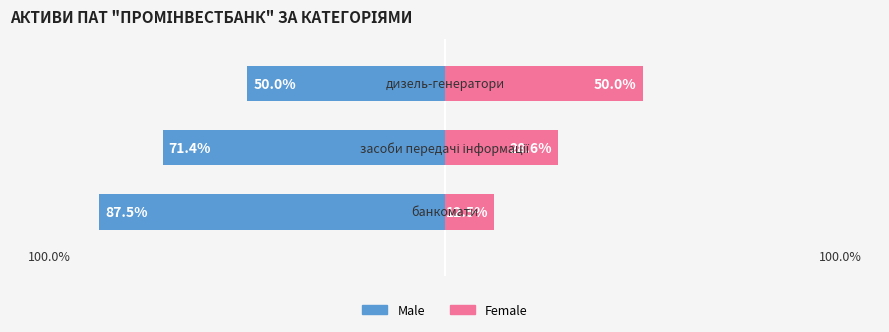

Reading left to right, extract all data points from this chart.

Male: -87.5	-71.4	-50.0
Female: 12.5	28.6	50.0